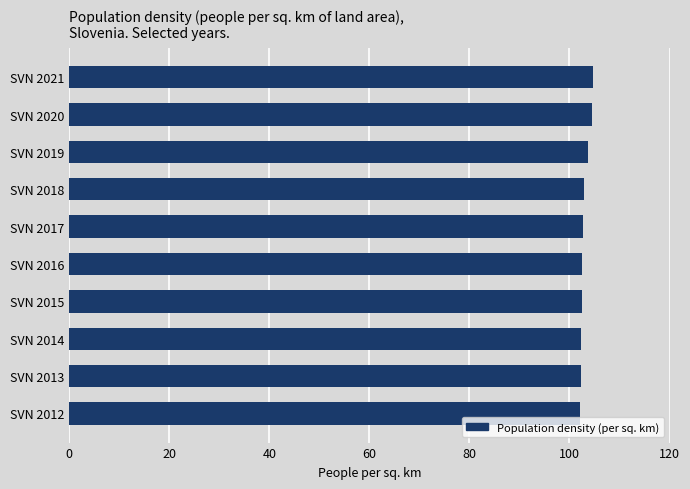

What is the sum of all values?

1030.2